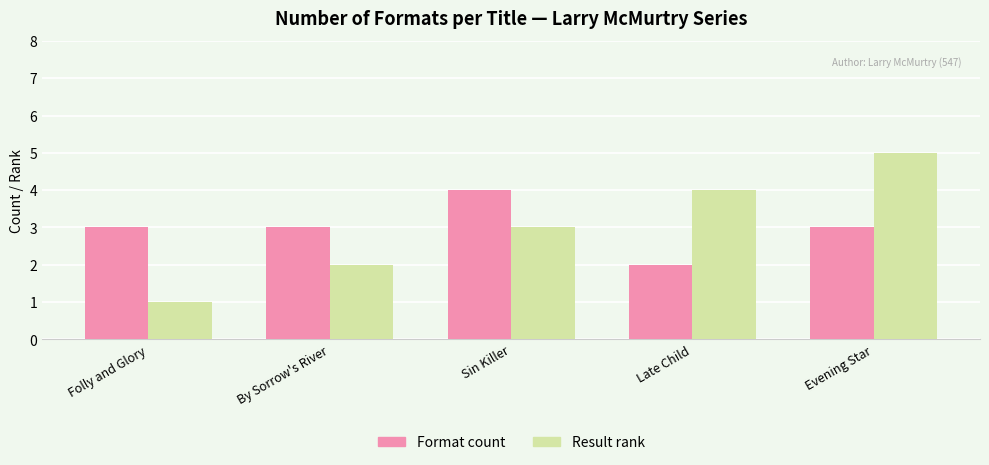

Which series has the widest spread of values?

Result rank